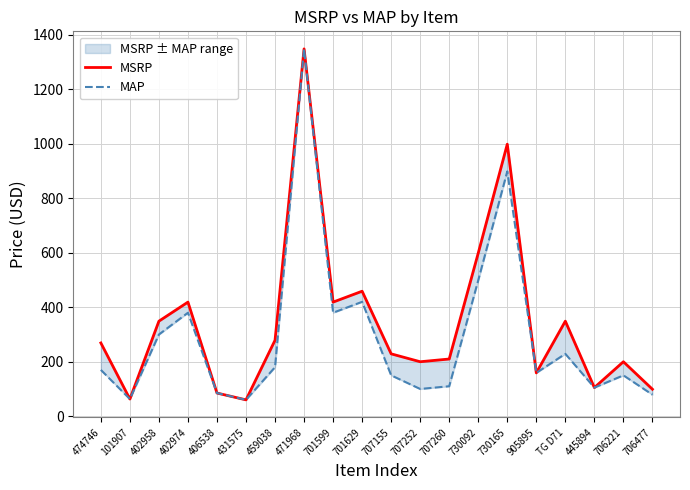

Where is the first local minimum for MAP?

101907